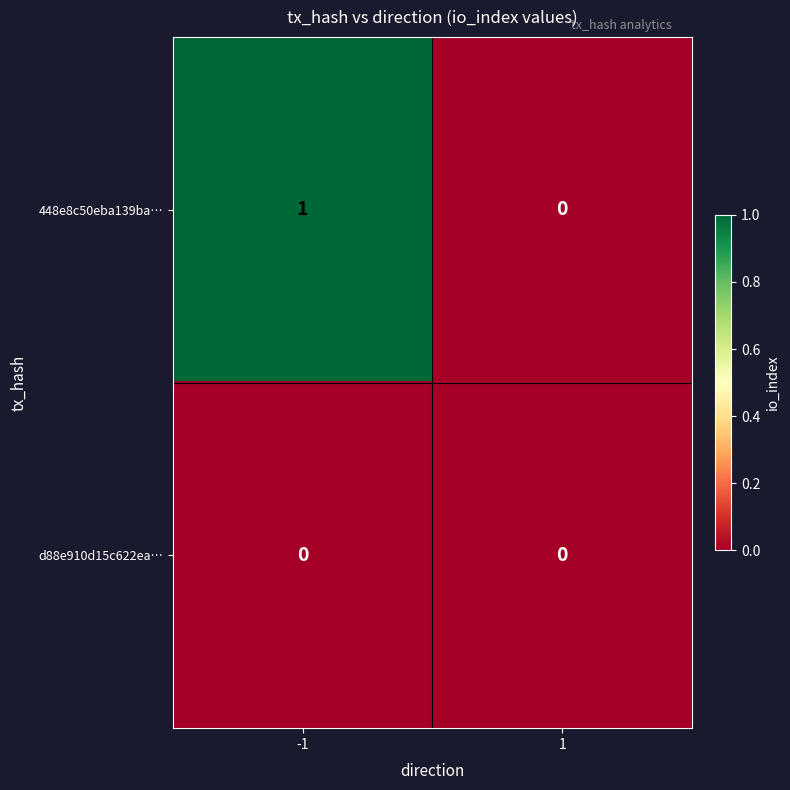

True or false: d88e910d15c622ea… has a value of 0 at -1.

True